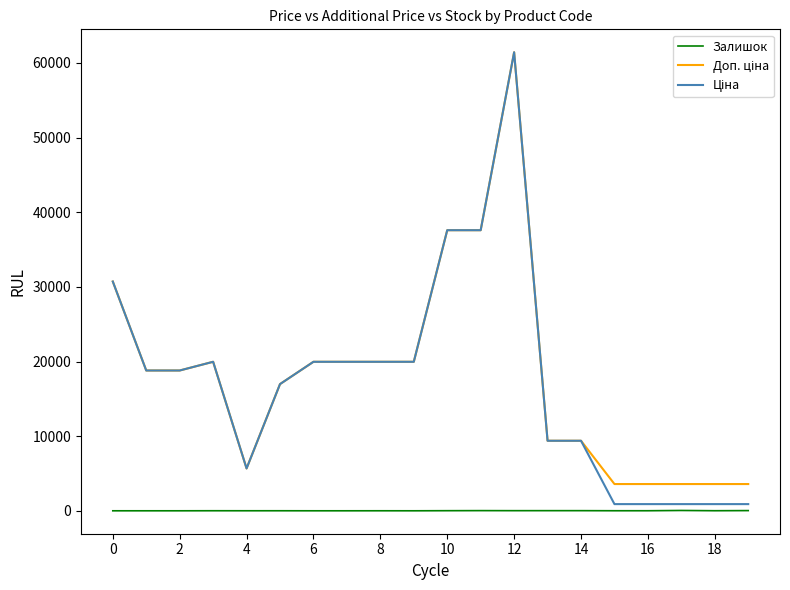

How many lines are shown in the chart?

3